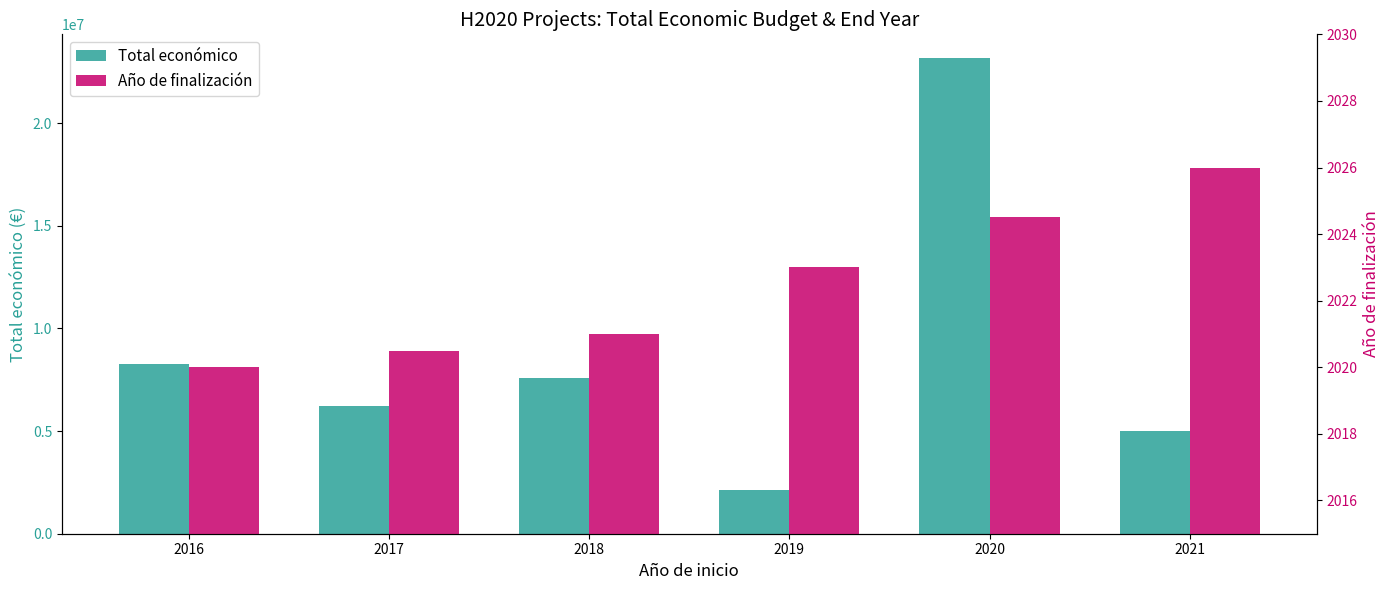

Rank the categories by Año de finalización value from highest to lowest.

2021, 2020, 2019, 2018, 2017, 2016